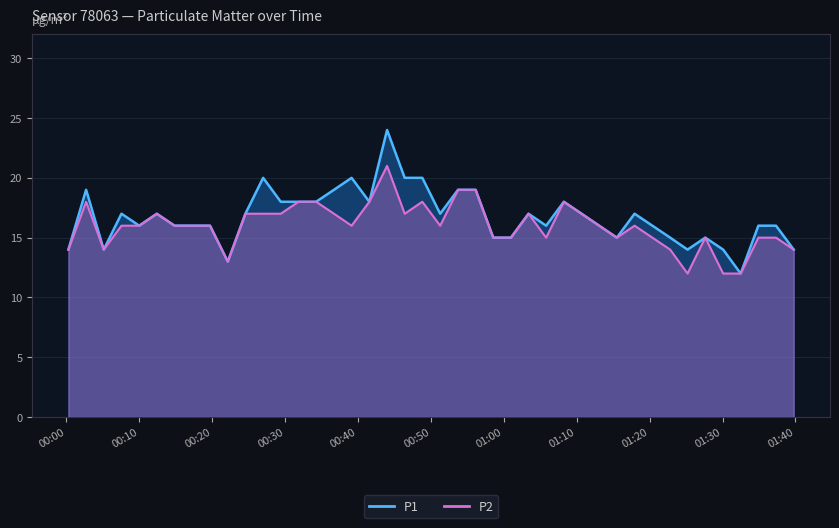

What is the value of the P2 point at the 40th from the left?

14